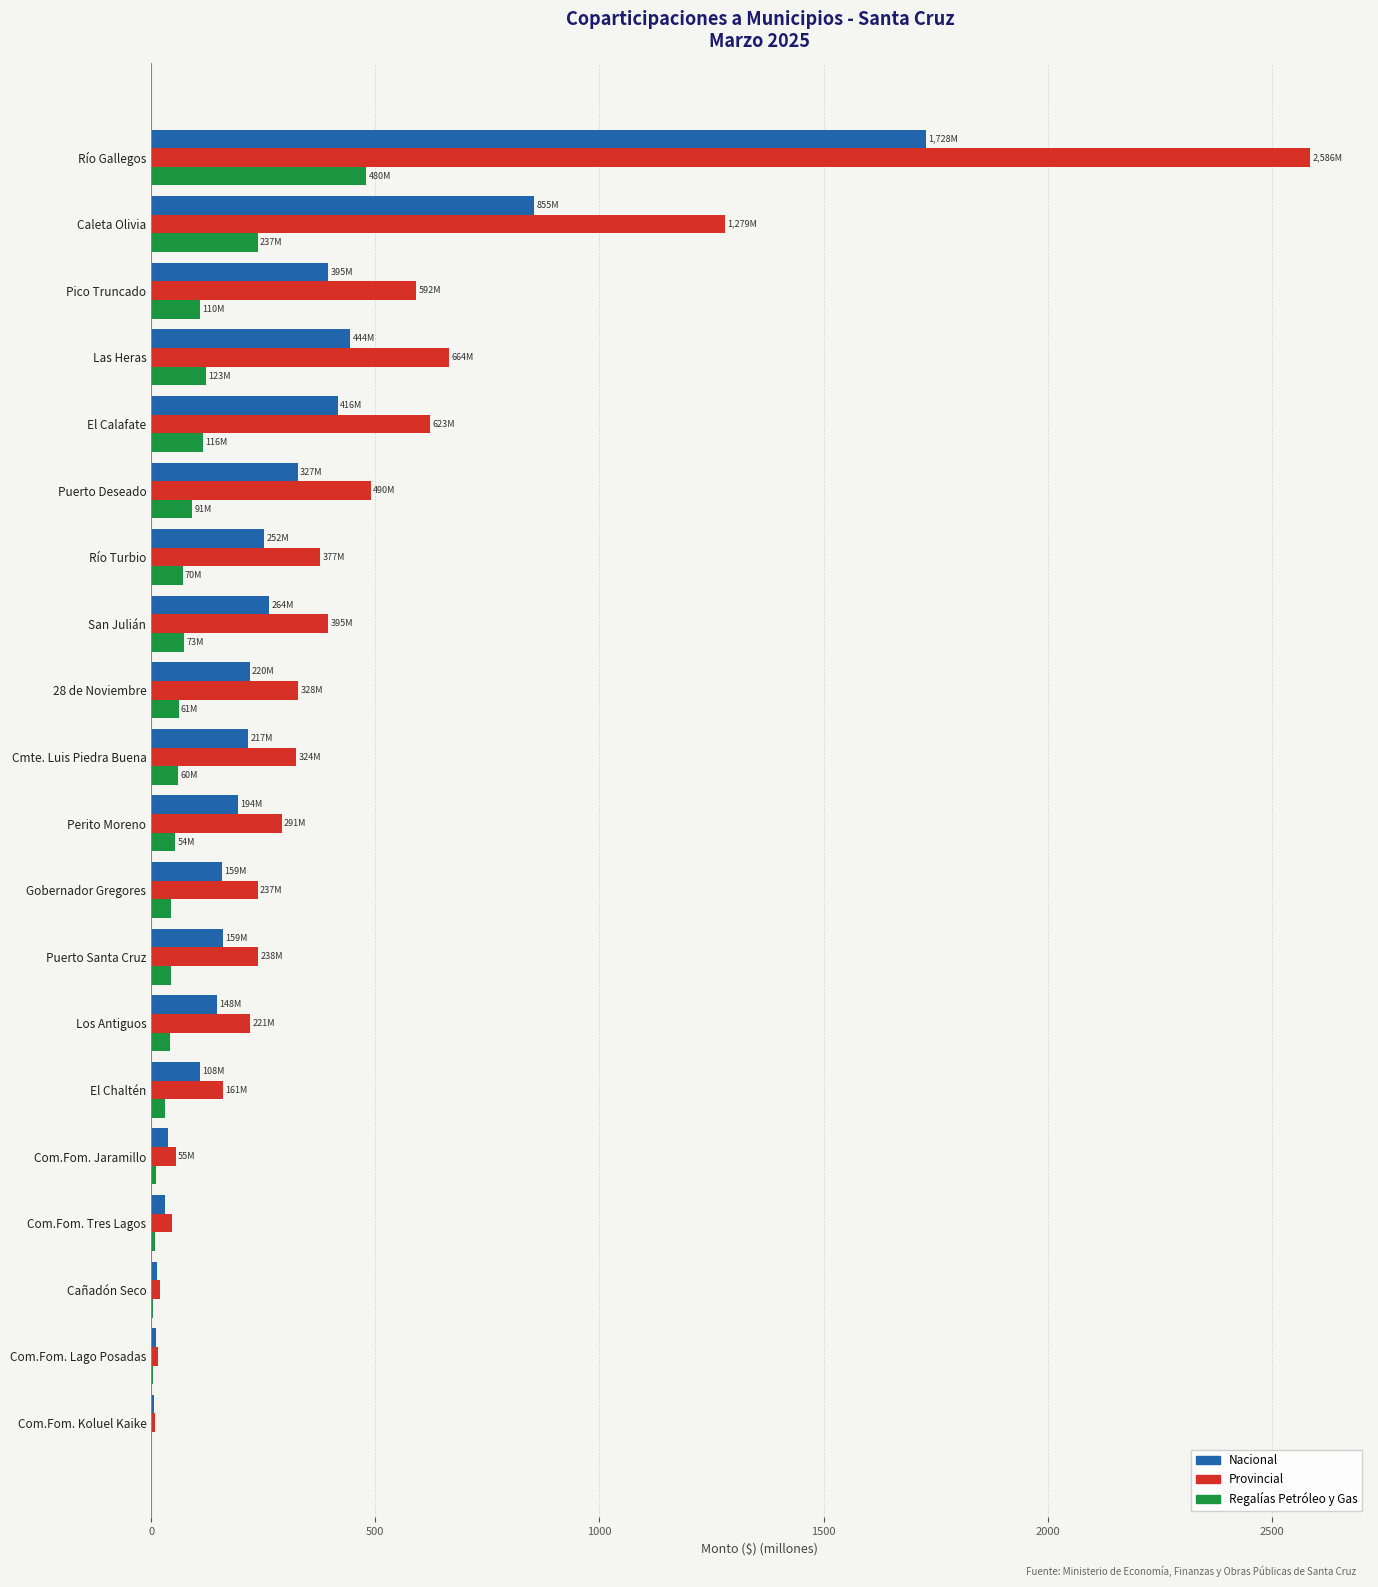

What is the highest value of the Nacional series?

1728.3